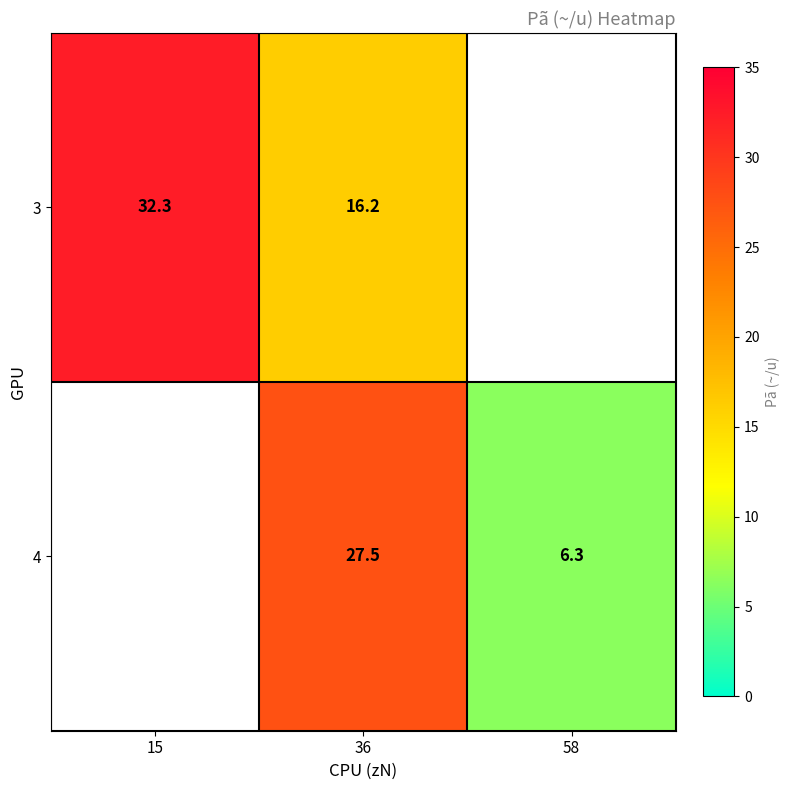

What is the maximum value shown in the chart?

32.3